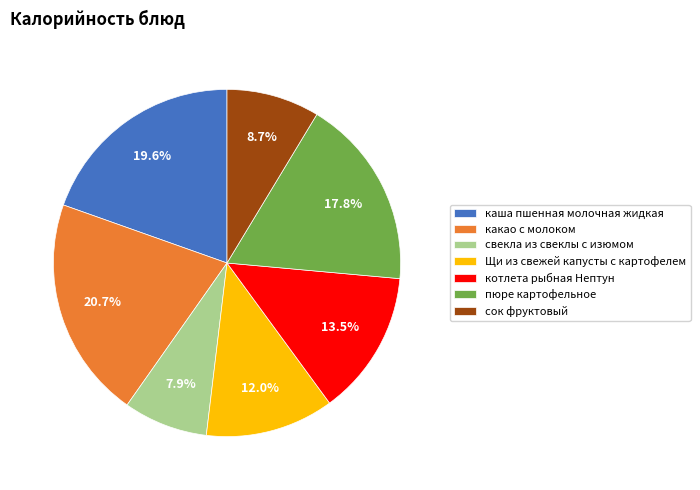

How many segments does this pie chart have?

7